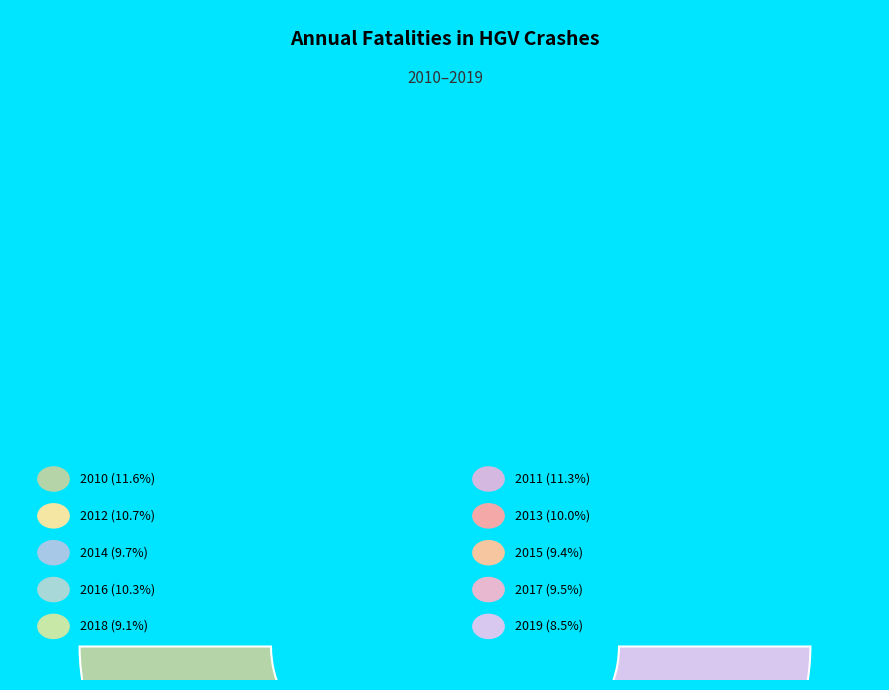

Is there any slice that represents more than half of the pie?

No